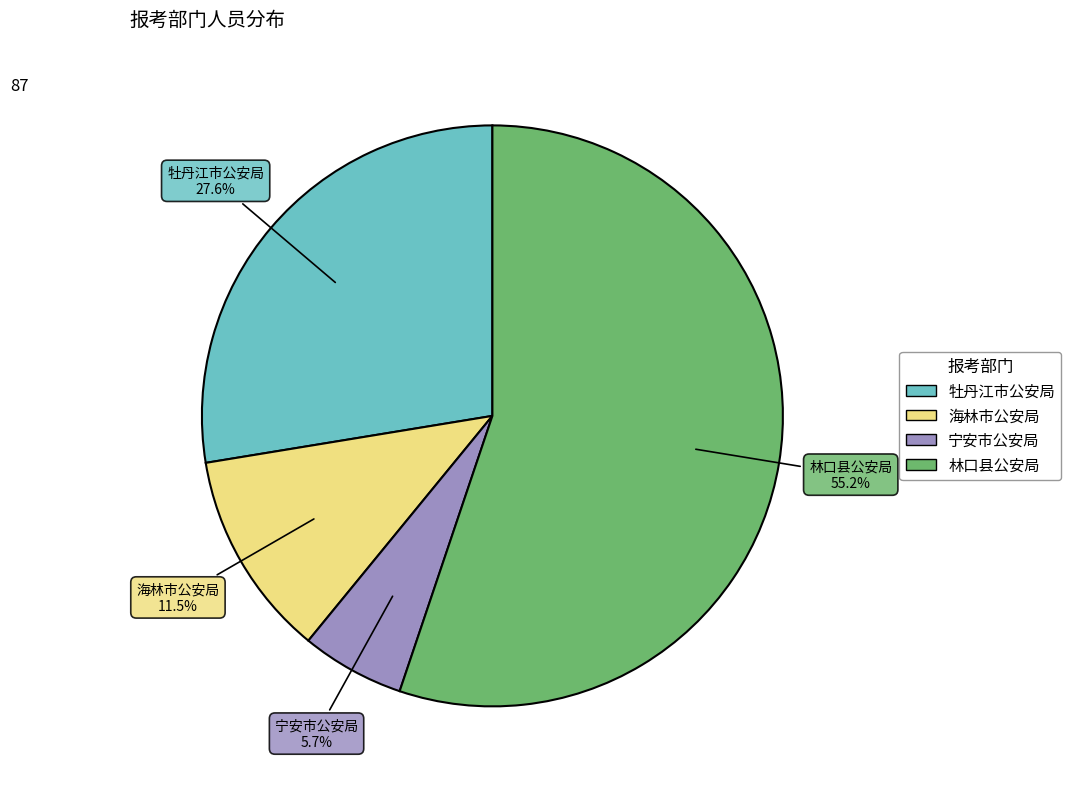

What is the smallest slice in the pie chart?

宁安市公安局